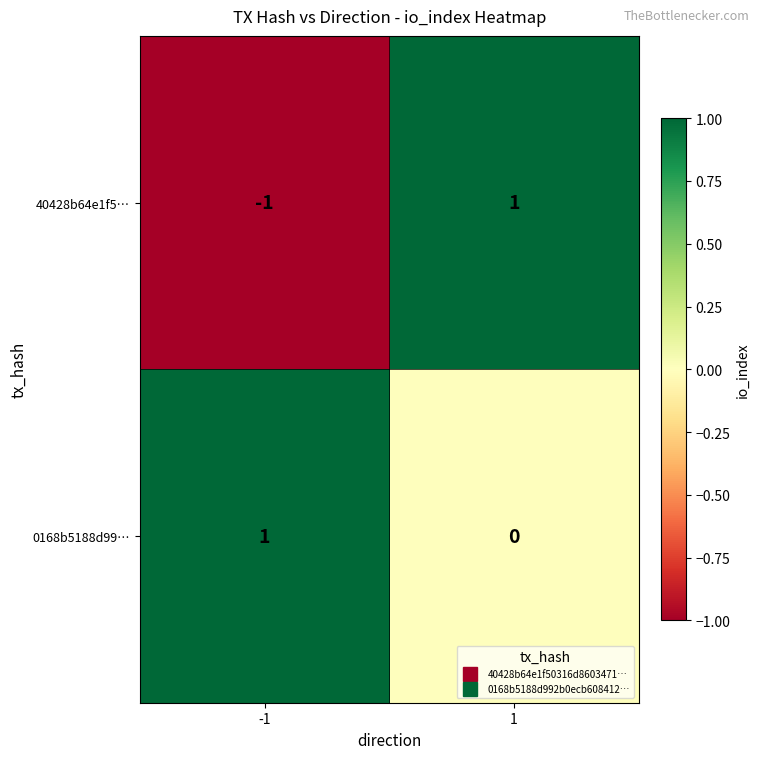

Which series changed the most between -1 and 1?

40428b64e1f5…